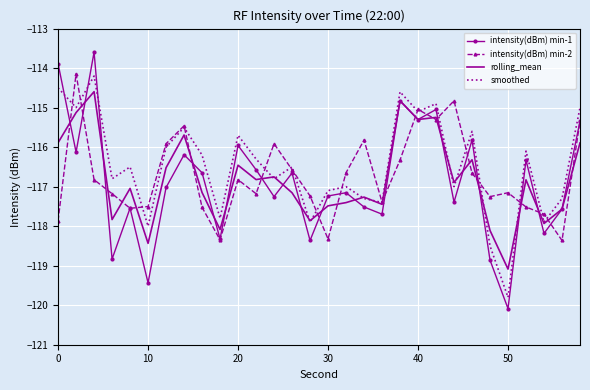

What is the difference between the maximum and minimum values in the smoothed series?

5.6